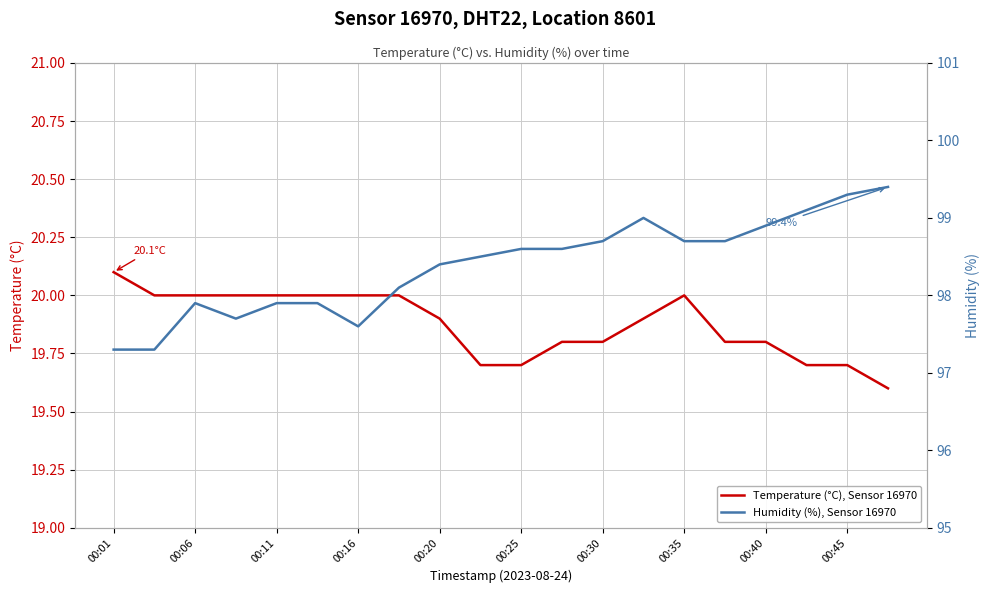

What is the maximum value for Temperature (°C), Sensor 16970?

20.1